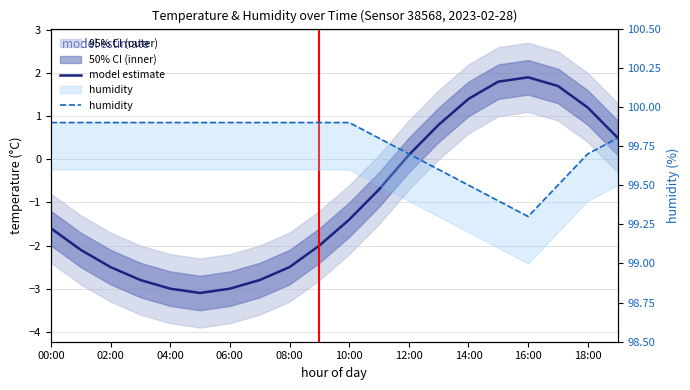

True or false: humidity and model estimate intersect in this chart.

False